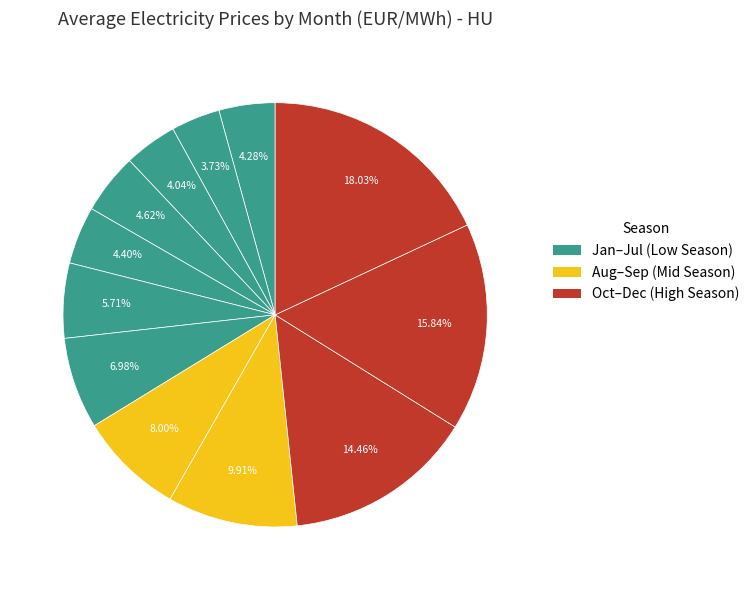

How many segments does this pie chart have?

12